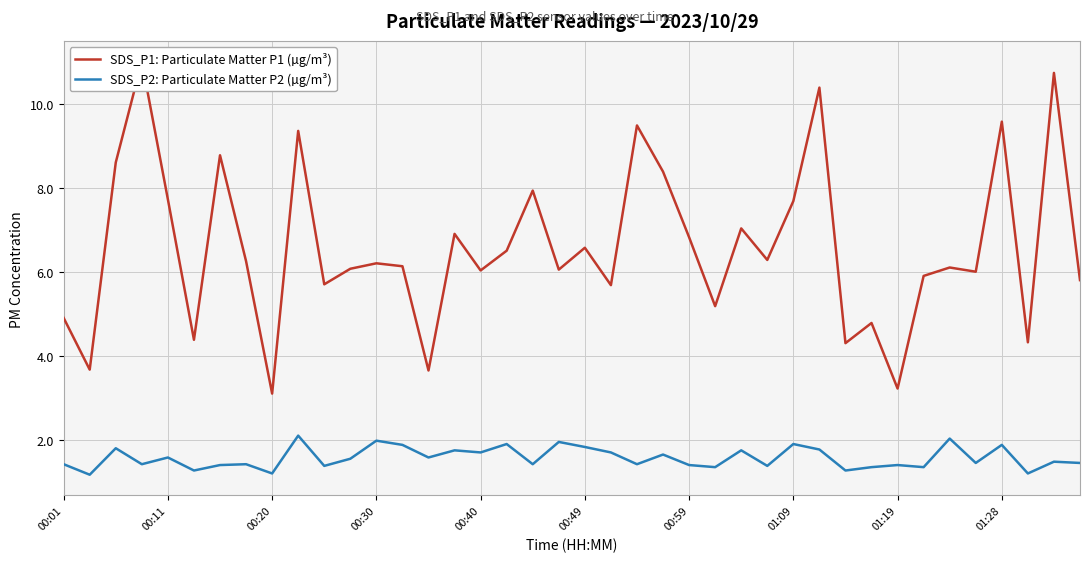

What is the maximum value for SDS_P2: Particulate Matter P2 (µg/m³)?

2.1